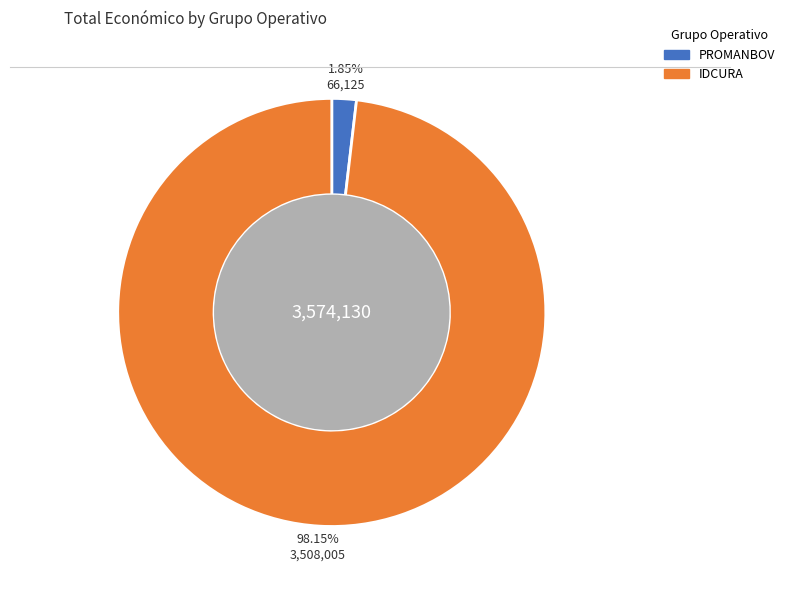

Is it true that IDCURA is 88% of the pie?

False